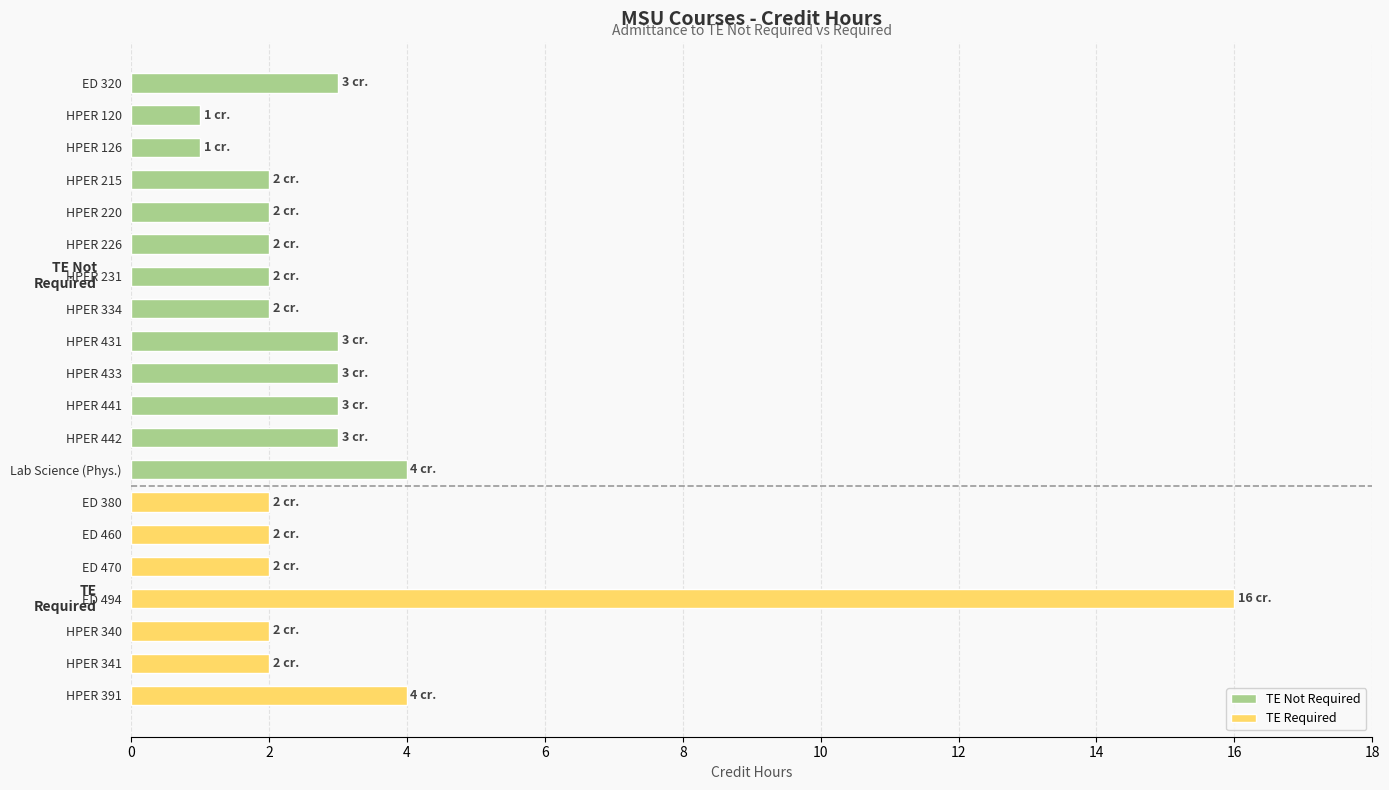

Is it true that the value at HPER 391 is 4?

True